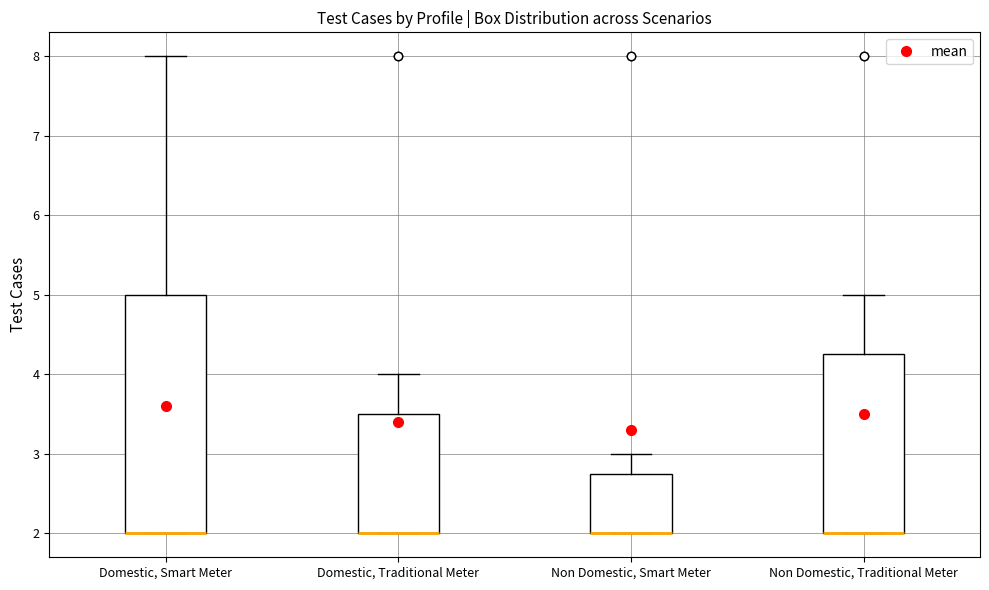

Where is the lower edge of the box for Non Domestic, Smart Meter on the y-axis? The values are not printed on the chart, so give them approximately, as read against the axis.

2.0